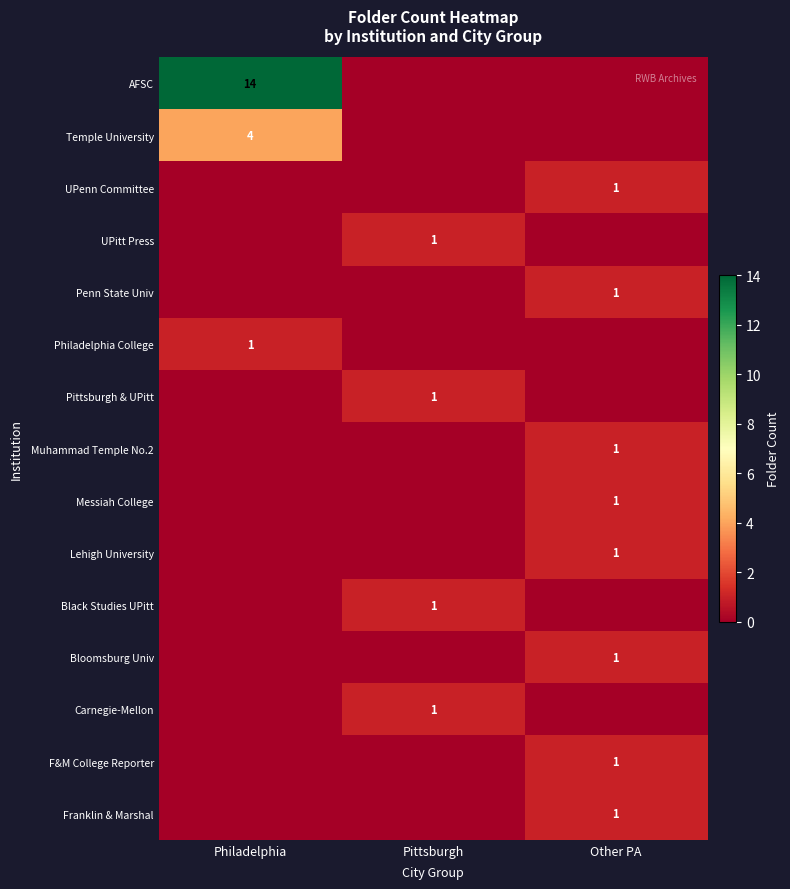

What is the total value across all series at Other PA?

8